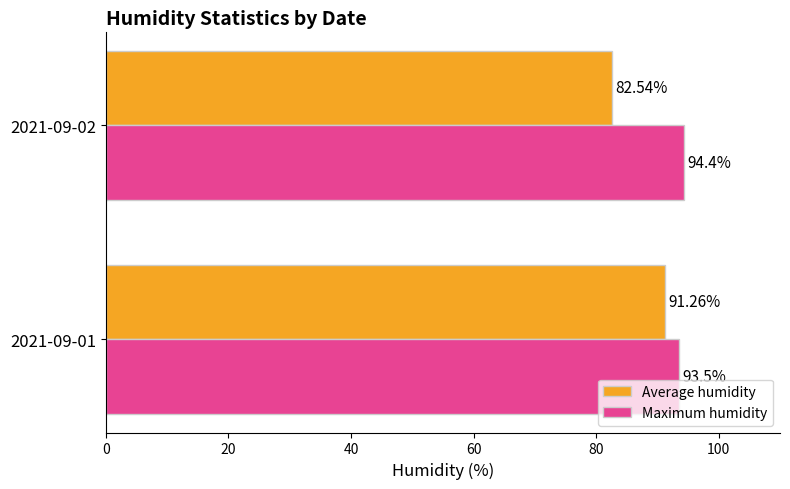

What is the sum of all Average humidity values?

173.8